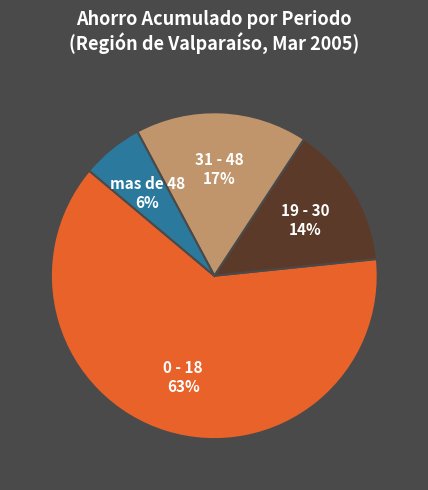

Is the sum of 19 - 30 and mas de 48 greater than half?

No